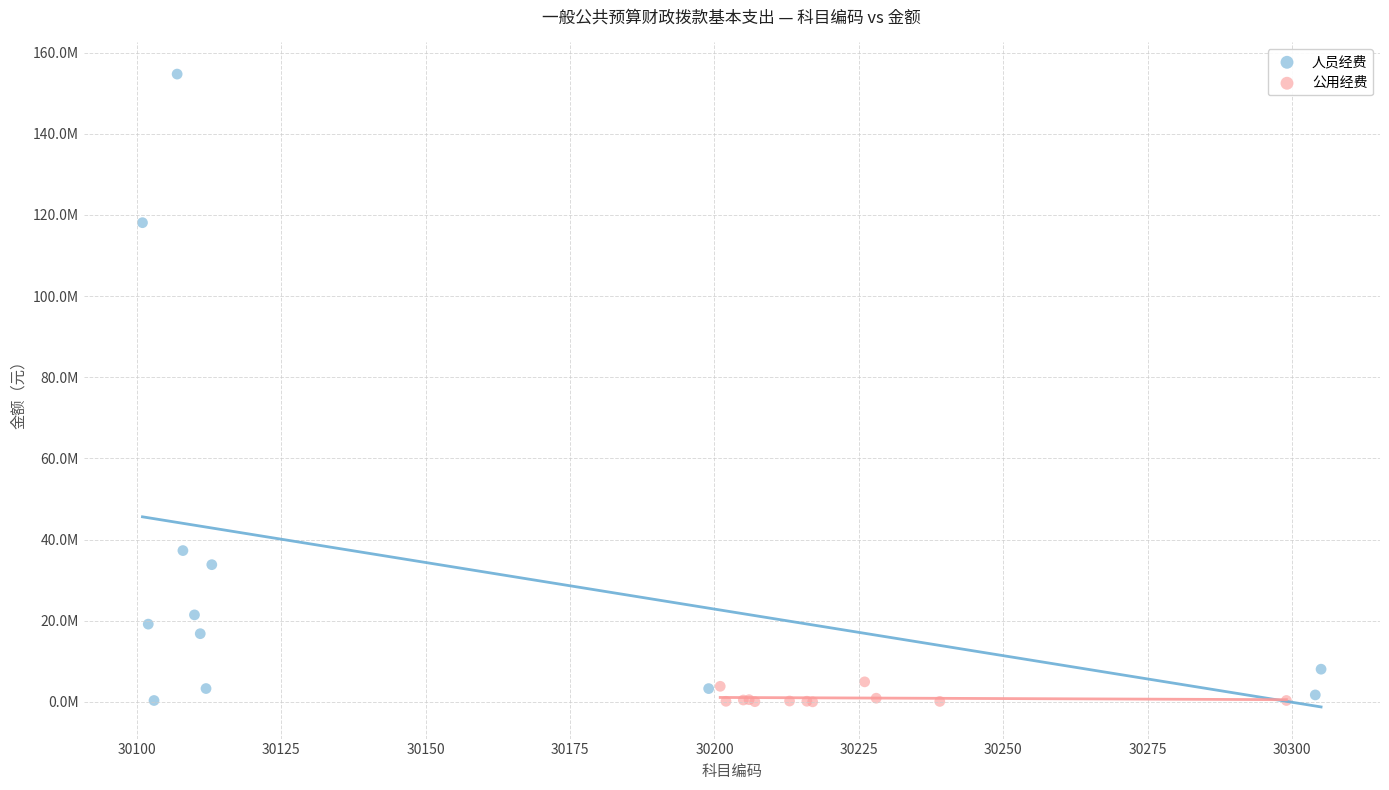

Which series contains the highest Y value?

人员经费